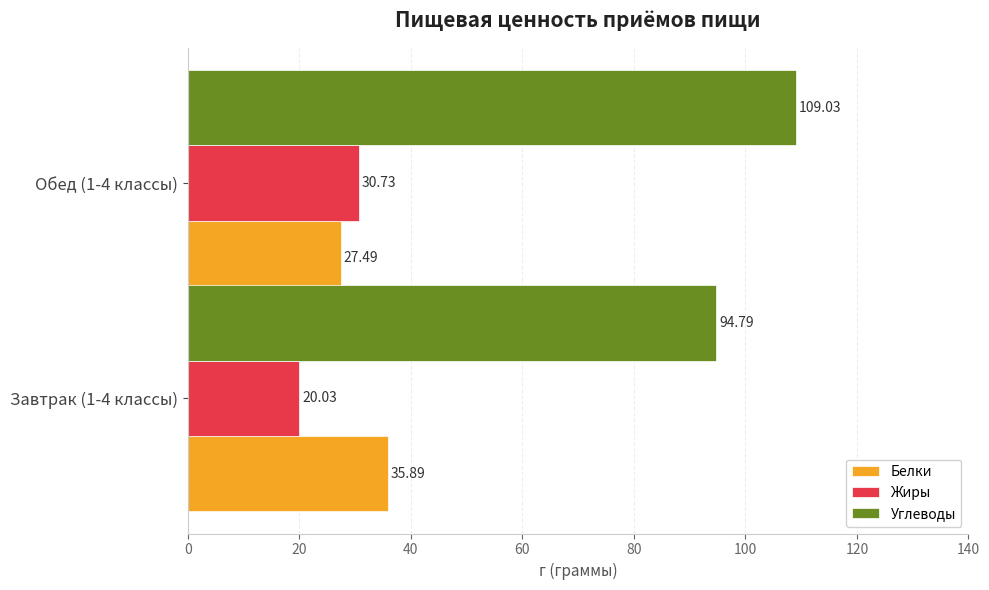

What is the sum of all Белки values?

63.4